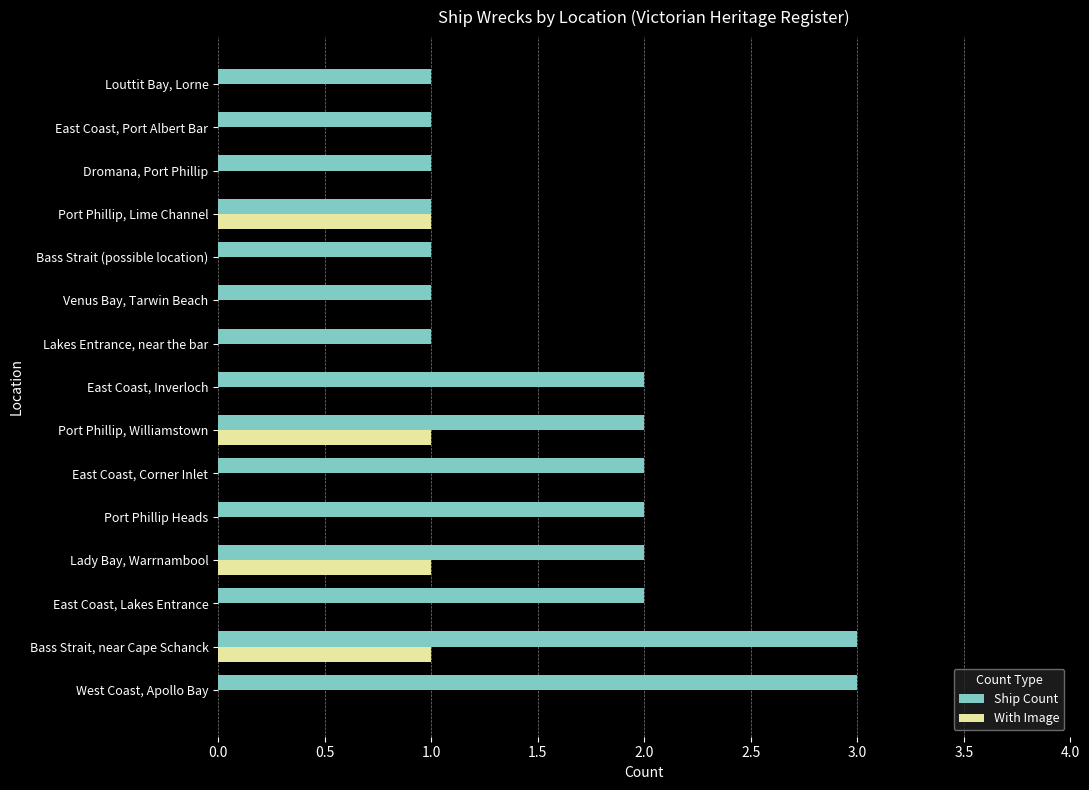

What is the sum of the Ship Count values at Lady Bay, Warrnambool and Bass Strait, near Cape Schanck?

5